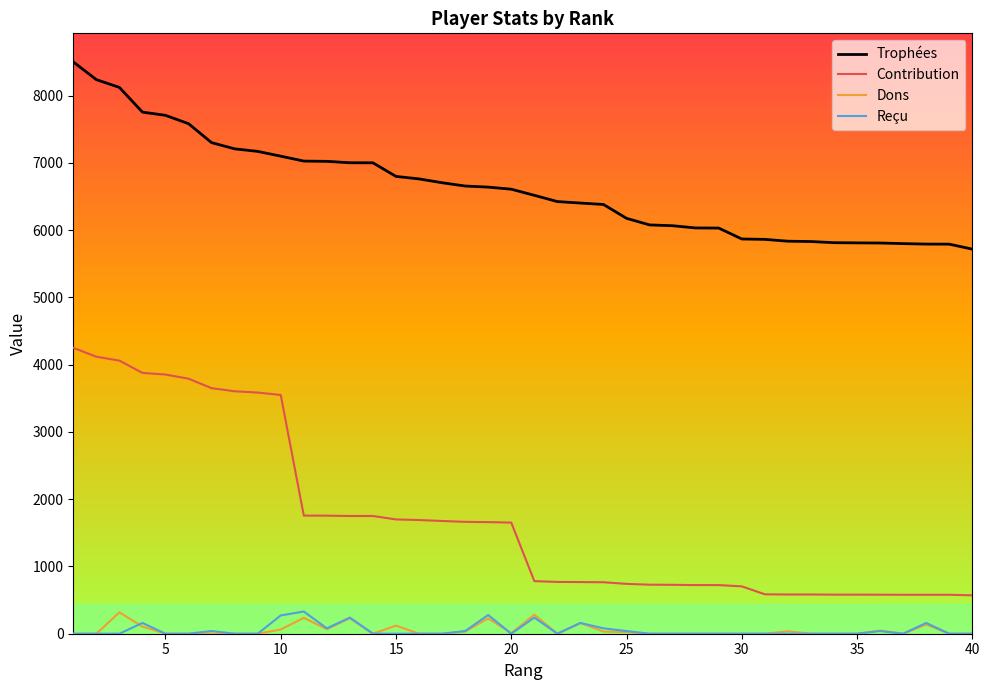

What is the maximum value shown in the chart?

8500